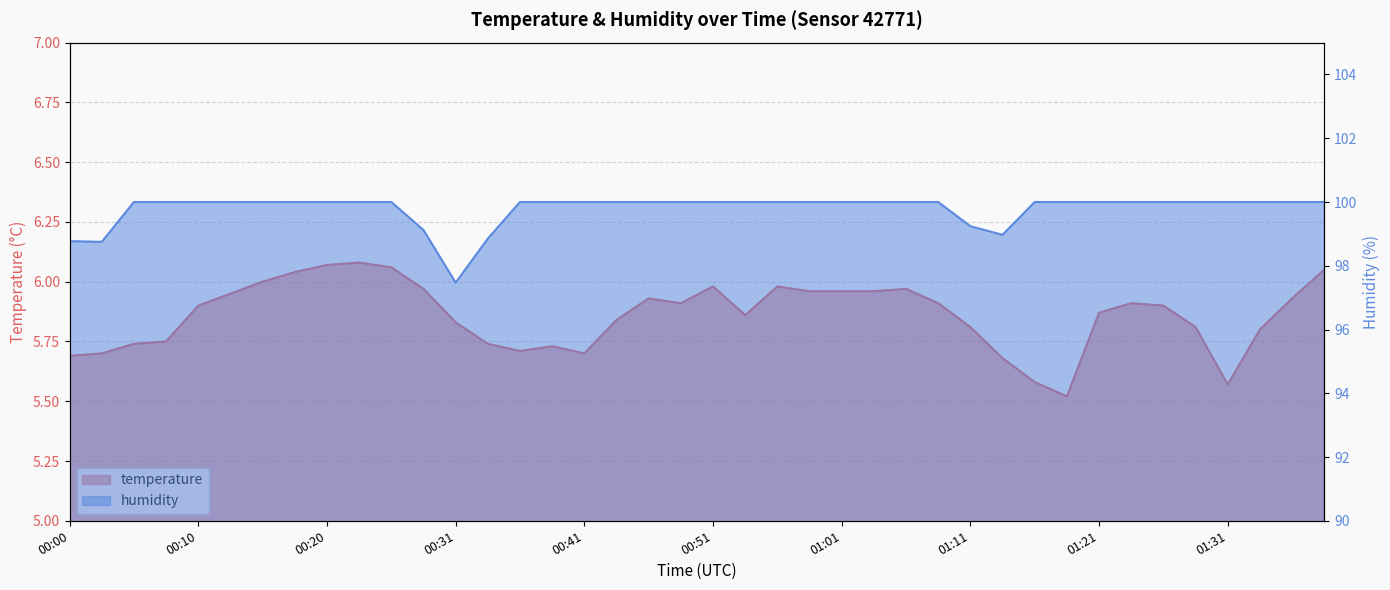

Which has a higher value, 00:20 or 01:36?

00:20